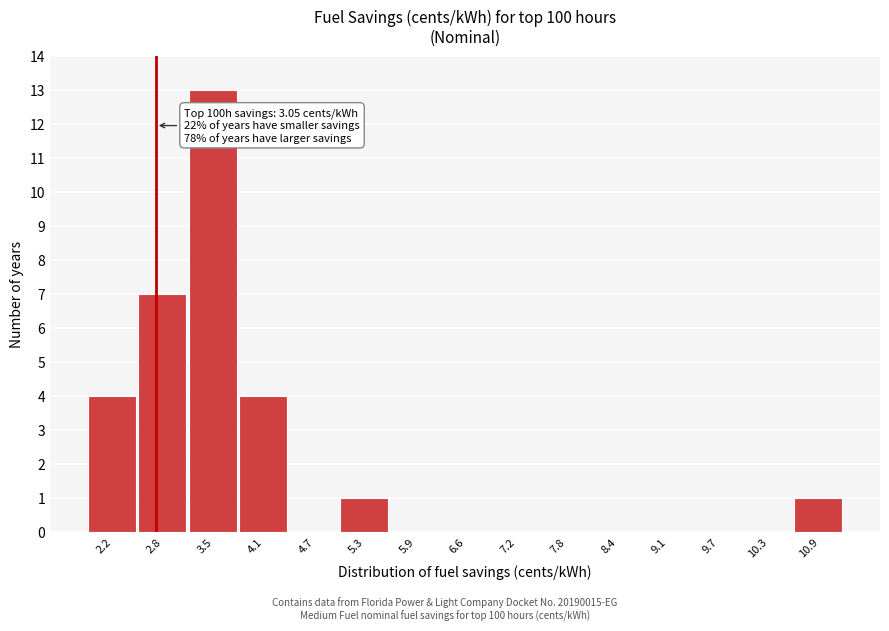

Reading right to left, extract all data points from this chart.

10.9=1	10.3=0	9.7=0	9.1=0	8.4=0	7.8=0	7.2=0	6.6=0	5.9=0	5.3=1	4.7=0	4.1=4	3.5=13	2.8=7	2.2=4